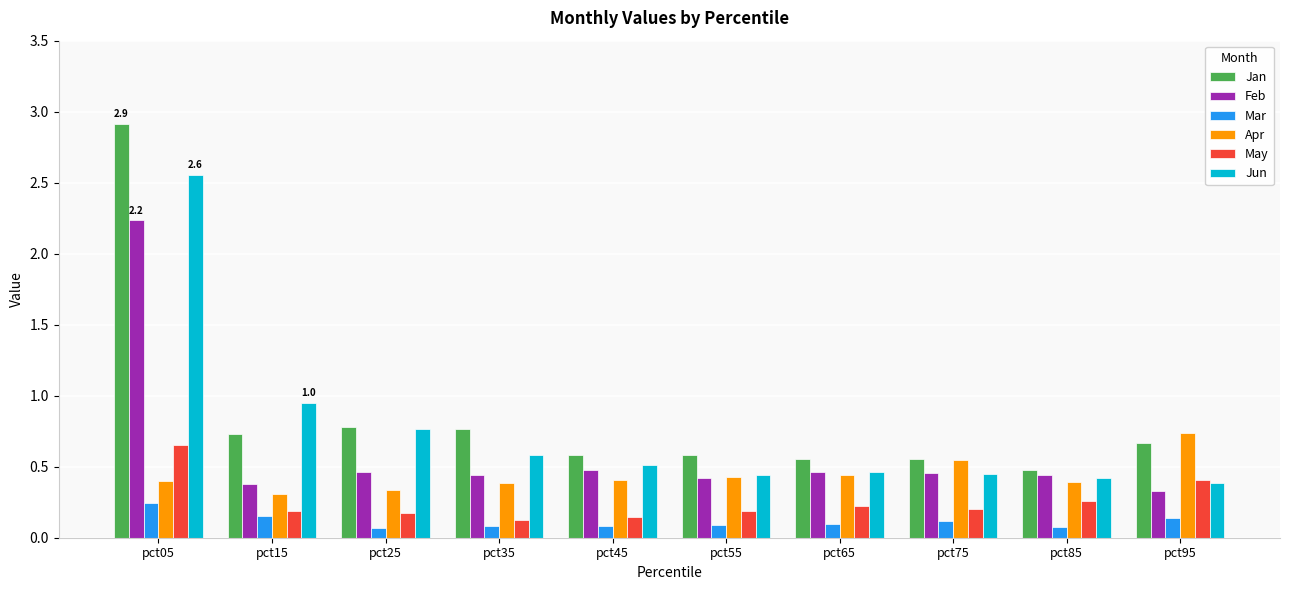

What is the maximum value shown in the chart?

2.9